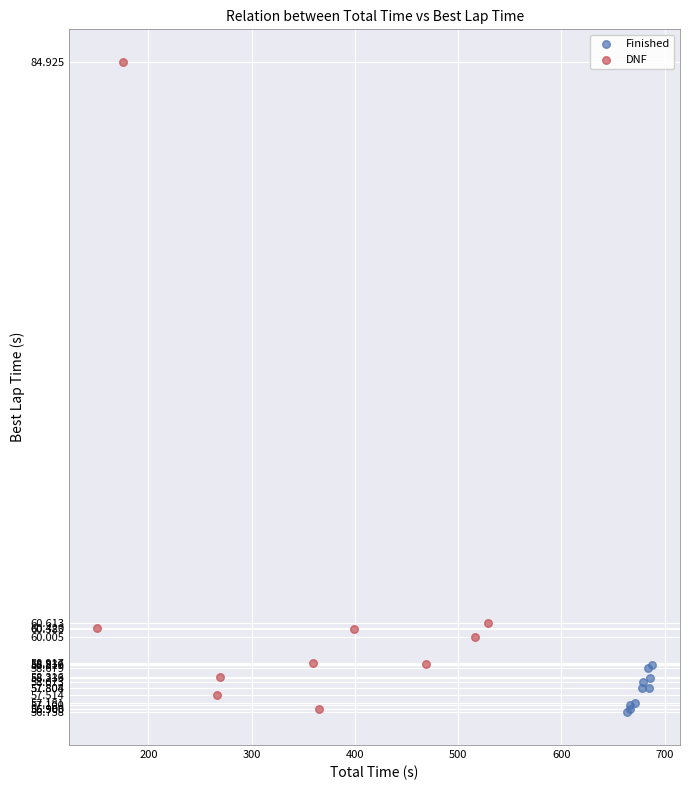

Which series has the widest spread of Y values?

DNF